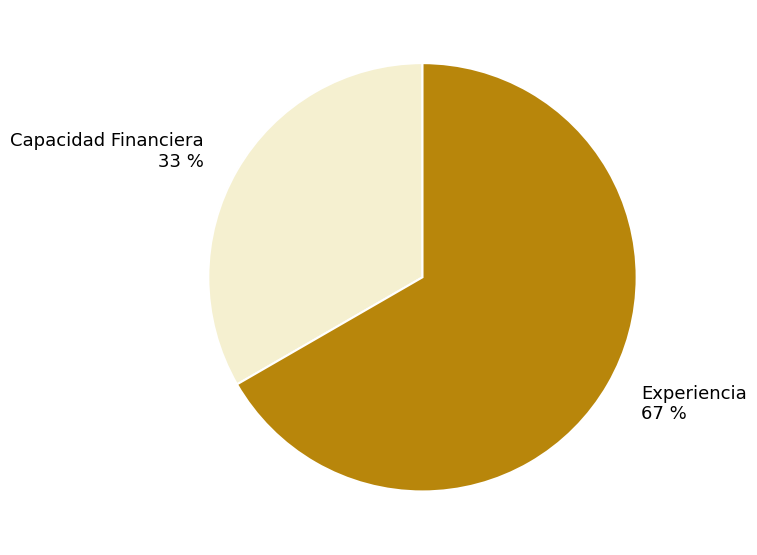

Which category accounts for the majority?

Experiencia